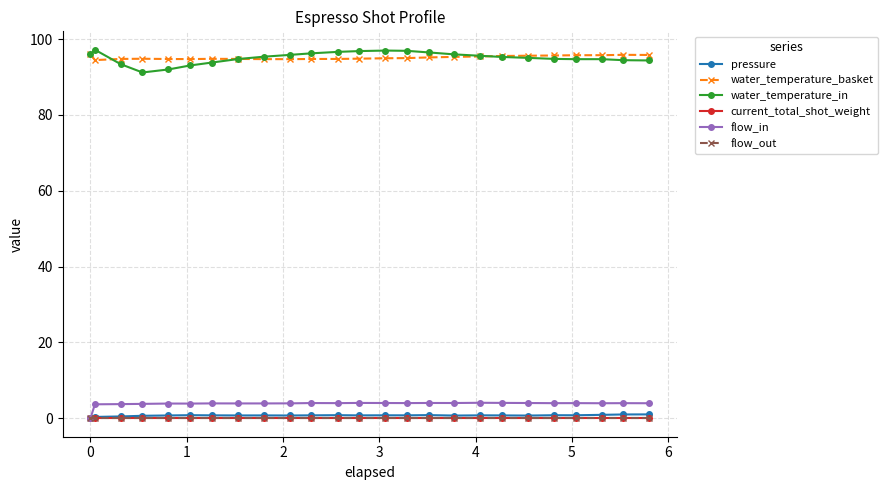

At how many categories does at least one series exceed 85?

25